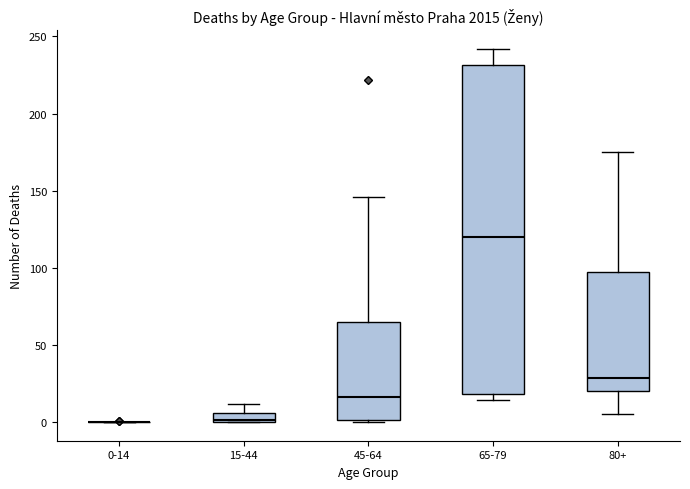

Comparing the boxes themselves (not the whiskers), which one is the tallest?

65-79